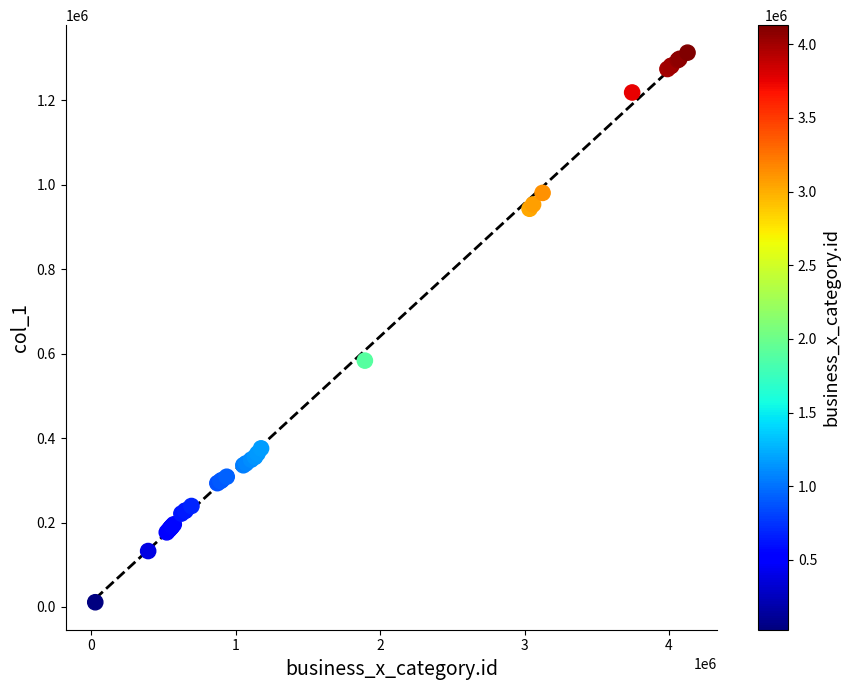

What Y value in the scatter plot is closest to 662167?

583589